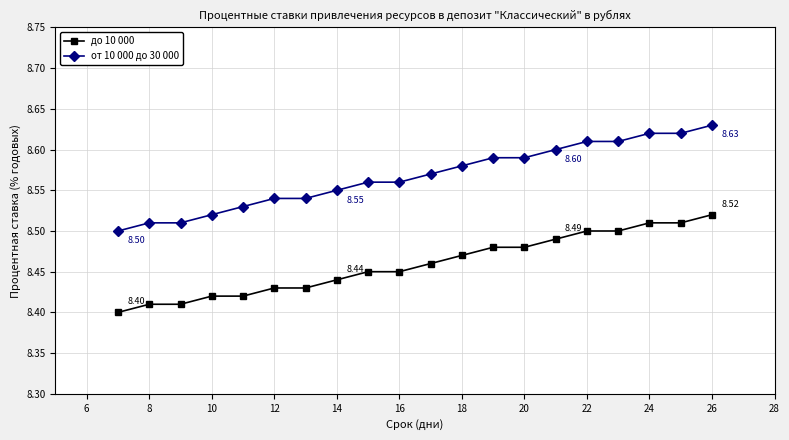

Which series has the largest total across all categories?

от 10 000 до 30 000